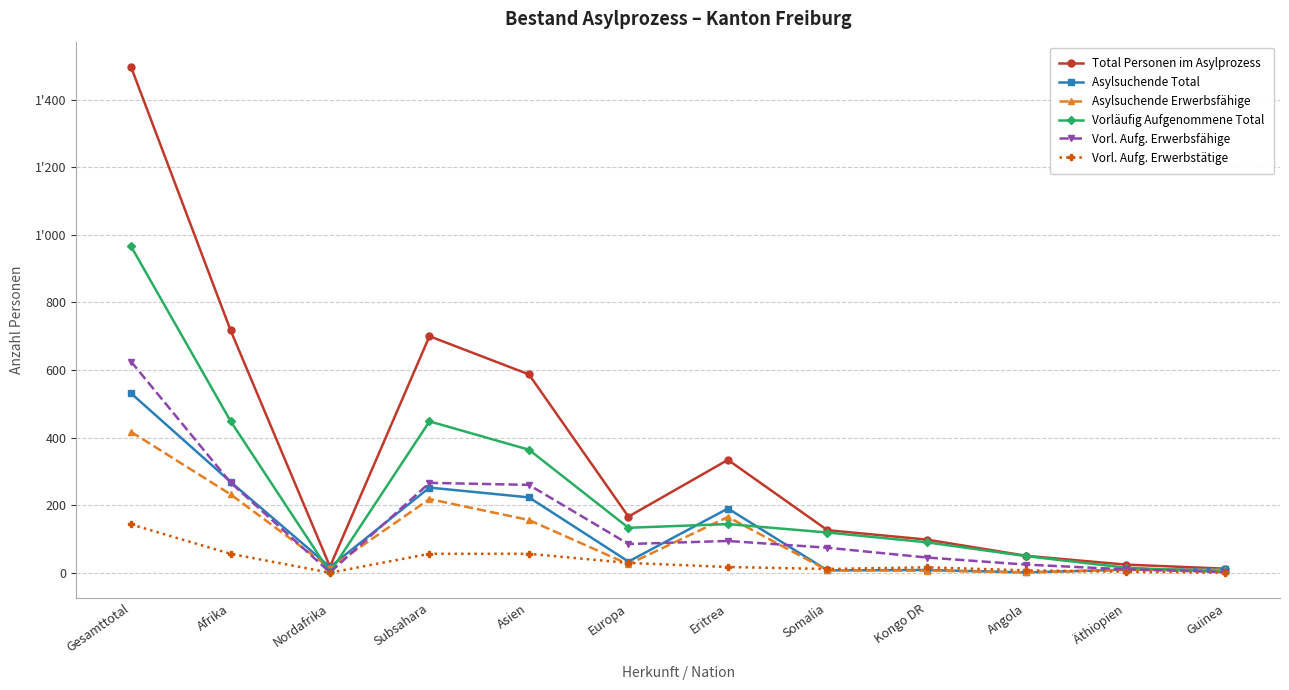

Which series has the widest spread of values?

Total Personen im Asylprozess